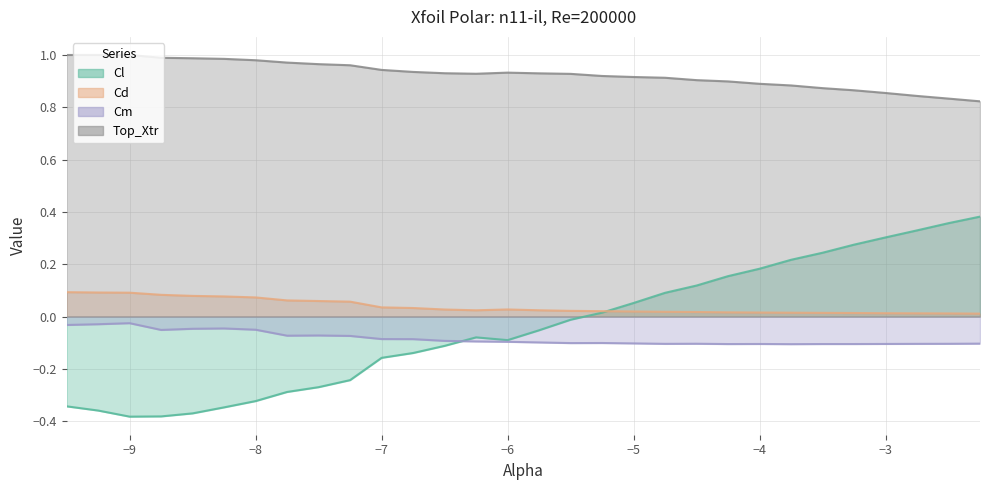

How many negative values does the Cl series have?

17